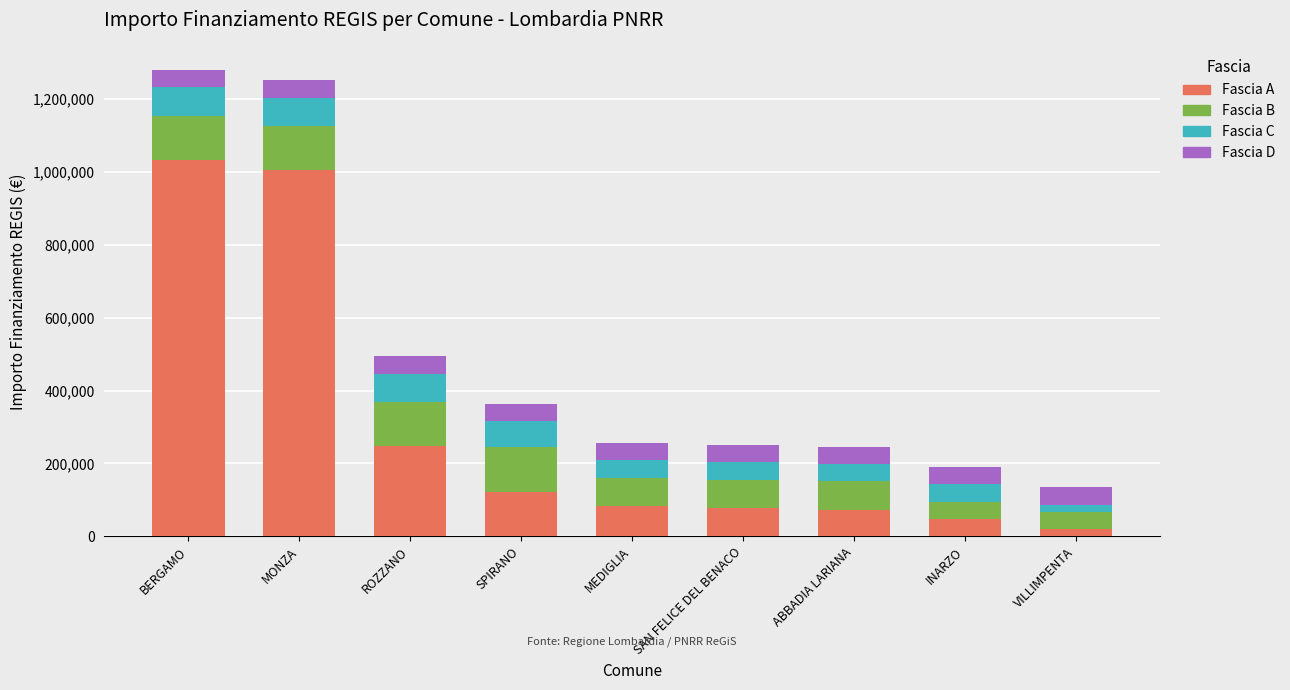

What is the total value across all series at SPIRANO?

364239